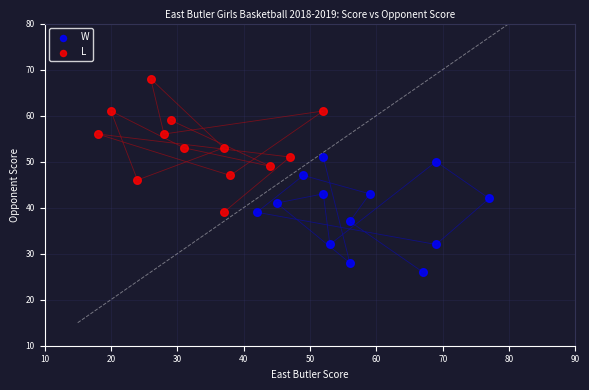

Which series reaches the maximum Y coordinate?

L